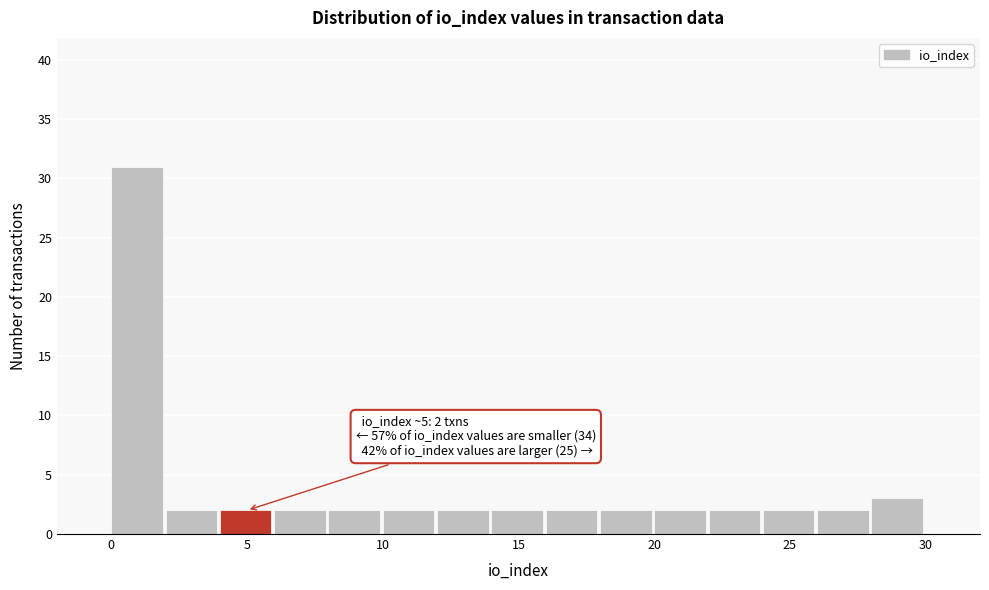

Which range on the x-axis has the tallest bar?

0 to 2